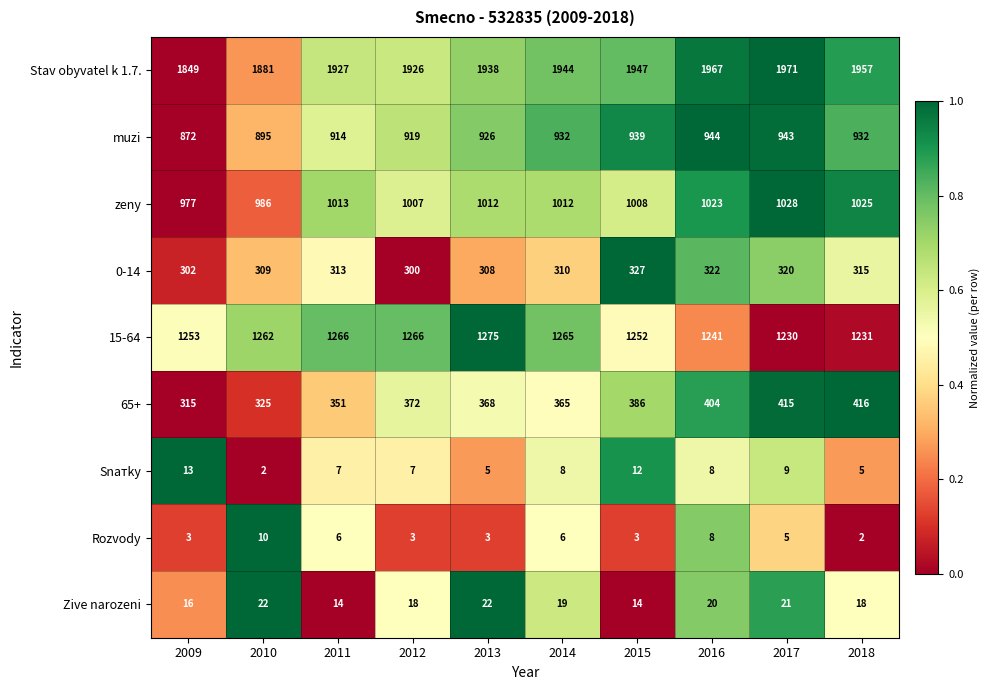

The value of 0-14 at 2016 is 322. True or false?

True